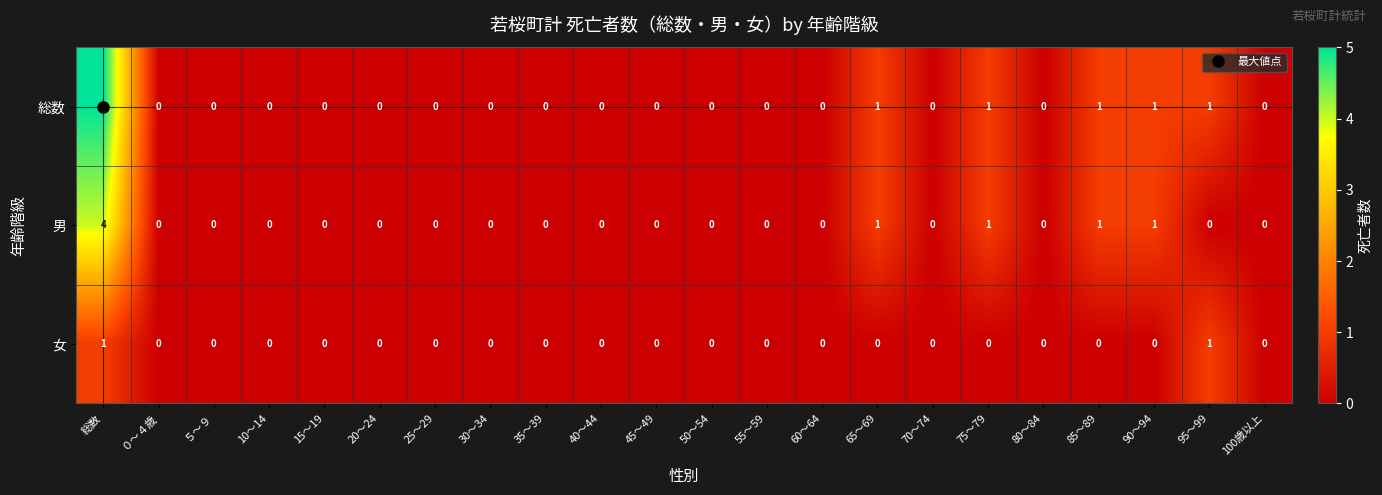

What is the total value across all series at 95～99?

2